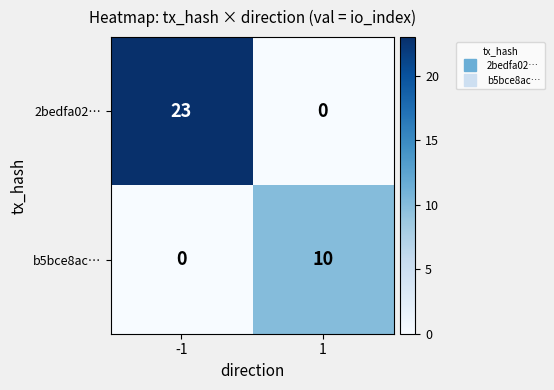

How many distinct data groups are displayed?

2